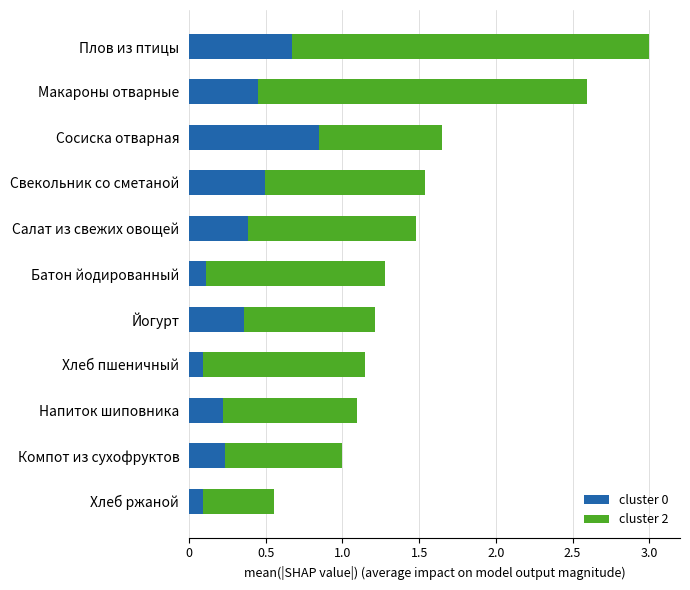

True or false: cluster 0 has a value of 0.6 at Макароны отварные.

False